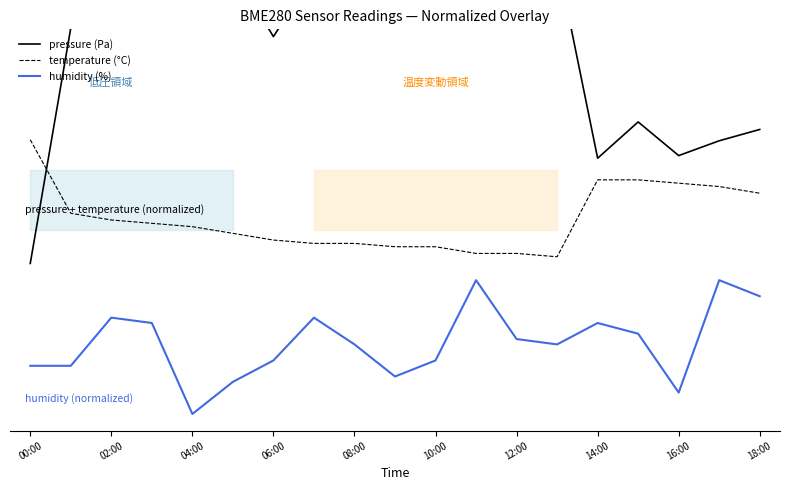

Which has a higher value, 06:00 or 16?

06:00